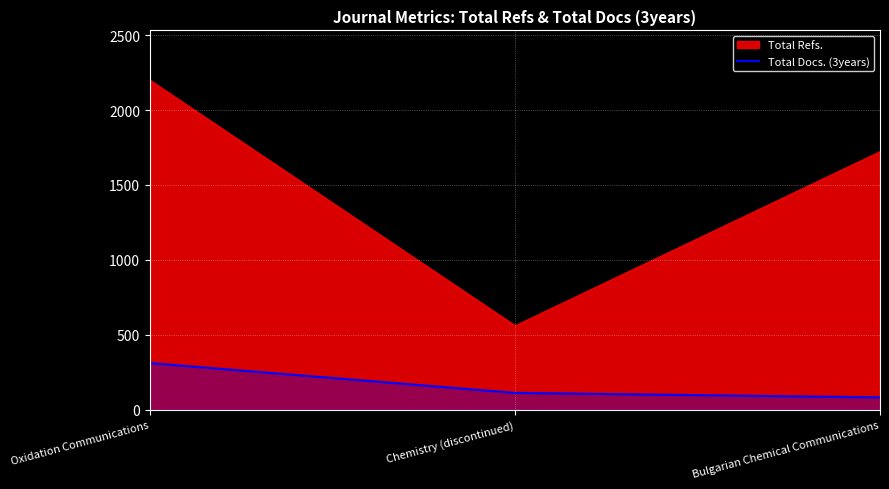

The chart shows a value of 19 at Bulgarian Chemical Communications. True or false?

False